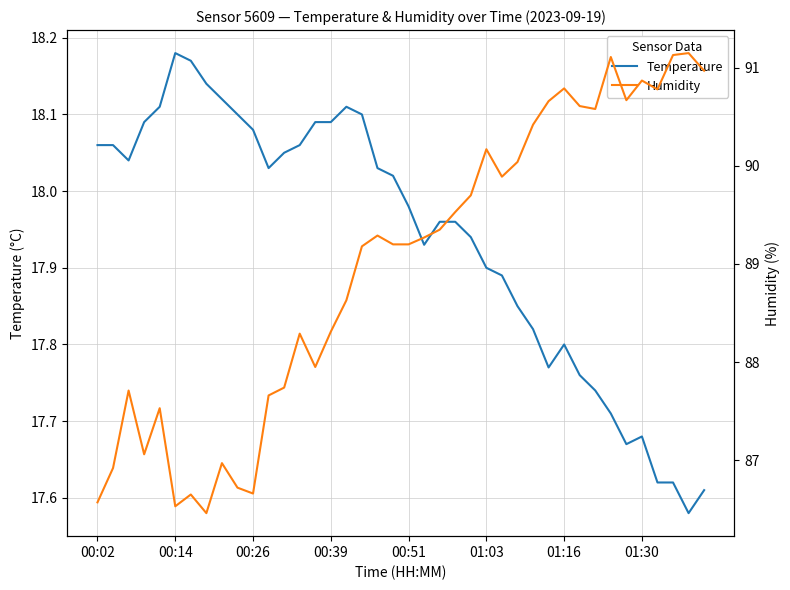

Is it true that Temperature equals 5.8 at 01:03?

False